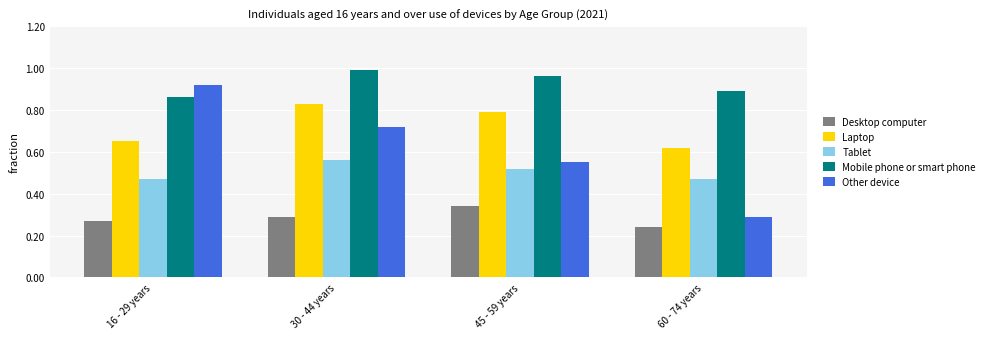

What is the sum of the Other device values at 30 - 44 years and 45 - 59 years?

1.3